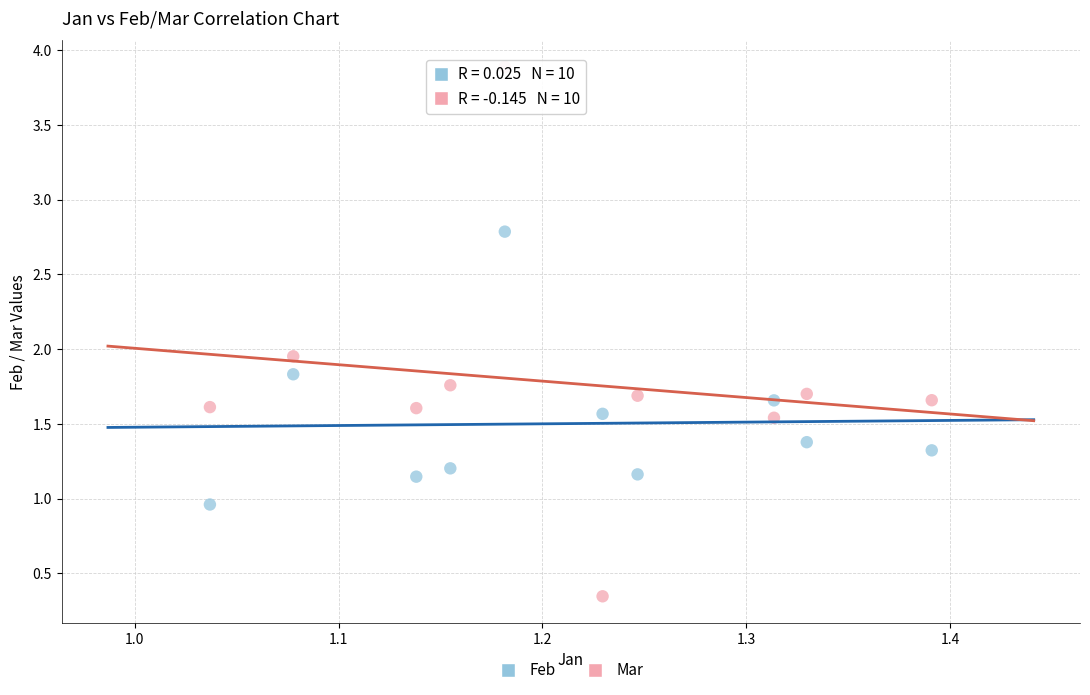

Which series contains the lowest Y value?

Mar